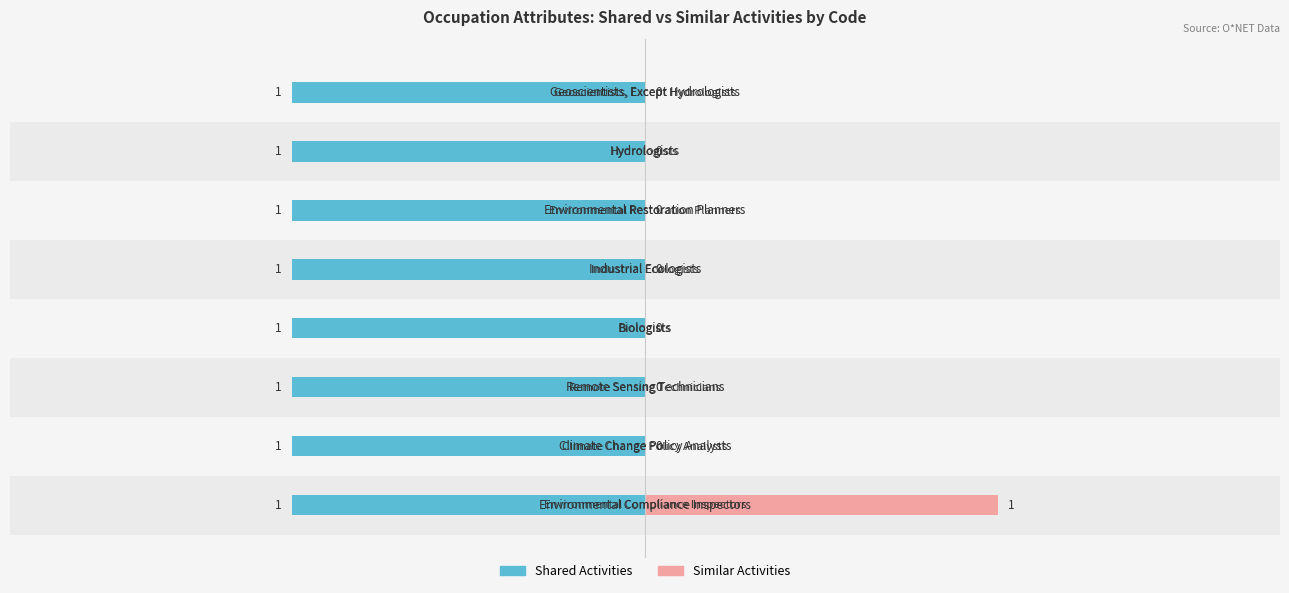

Which series has the widest spread of values?

Similar Activities